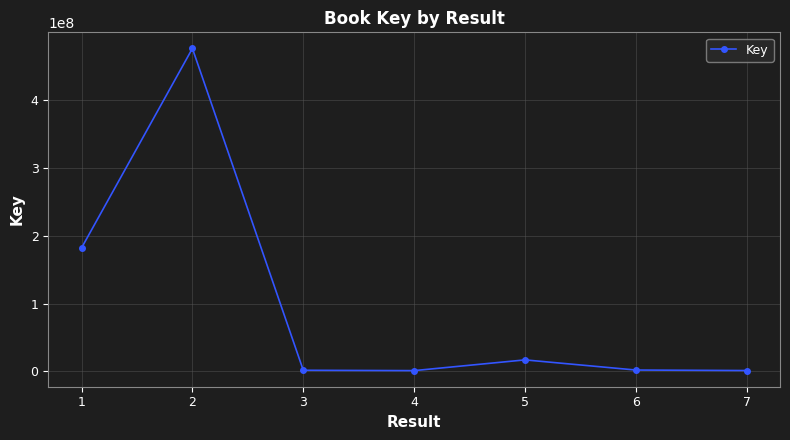

Where is the first local maximum?

2